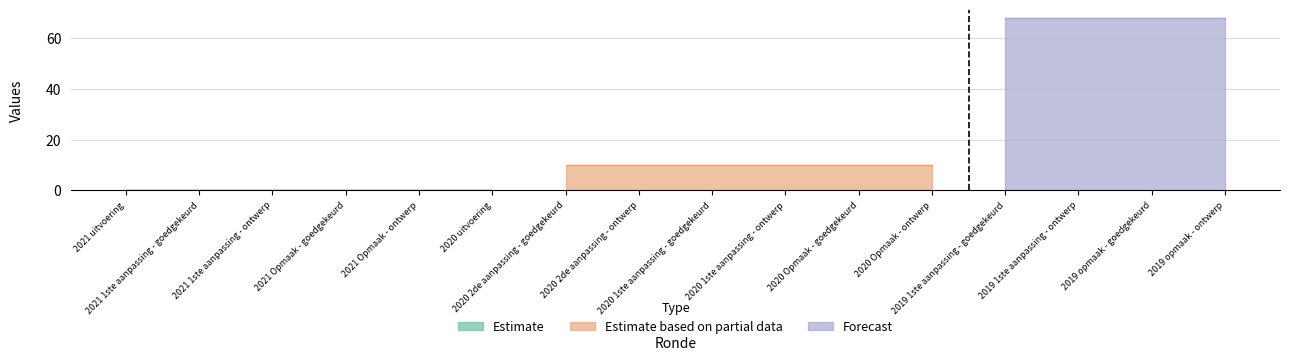

Reading left to right, list all the values displayed in this chart.

VEK: 0	0	0	0	0	0	10	10	10	10	10	10	68	68	68	68
VRK: 0	0	0	0	0	0	0	0	0	0	0	0	0	0	0	0